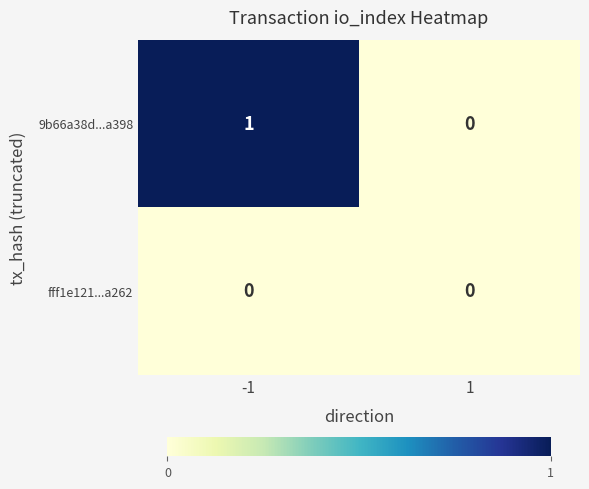

Rank the series by their average value, from lowest to highest.

fff1e121...a262, 9b66a38d...a398